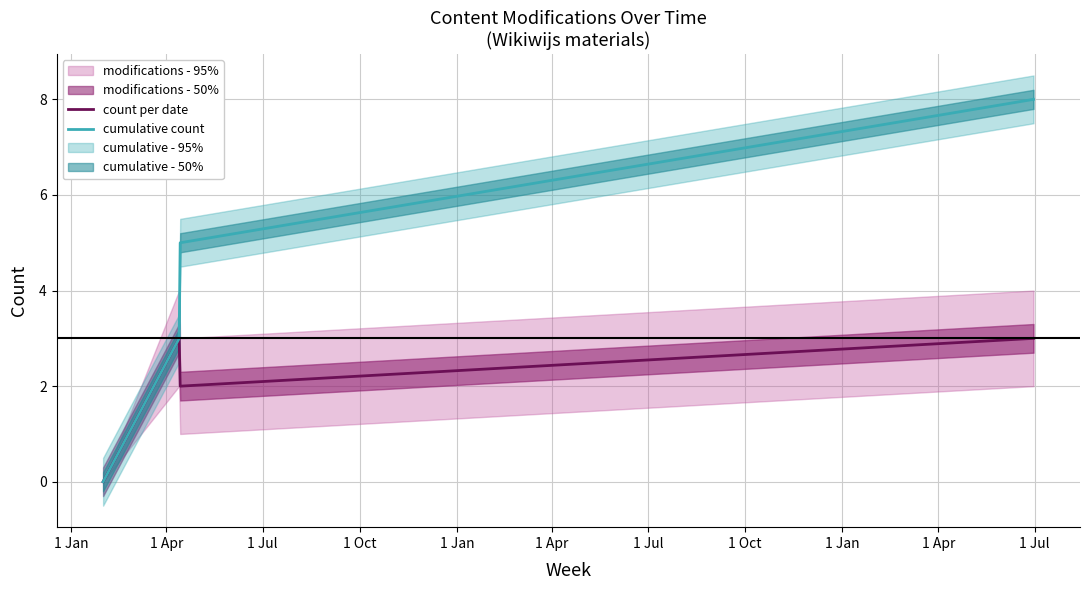

How many interior local valleys does the count per date series have?

1